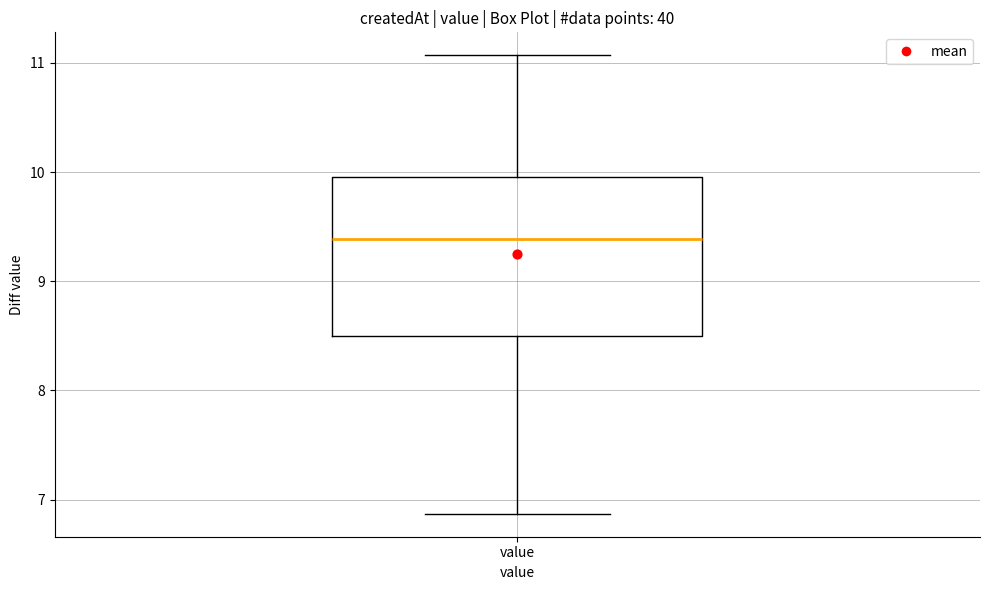

Where does the upper whisker of the box for value end on the y-axis? The values are not printed on the chart, so give them approximately, as read against the axis.

11.1